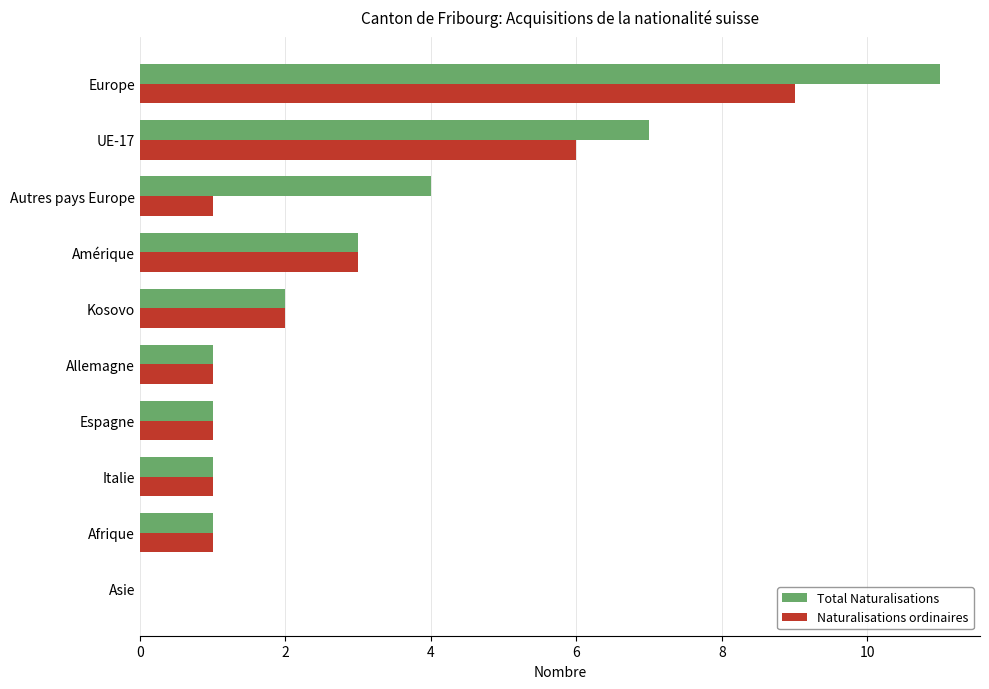

Is it true that Naturalisations ordinaires equals 15 at Europe?

False